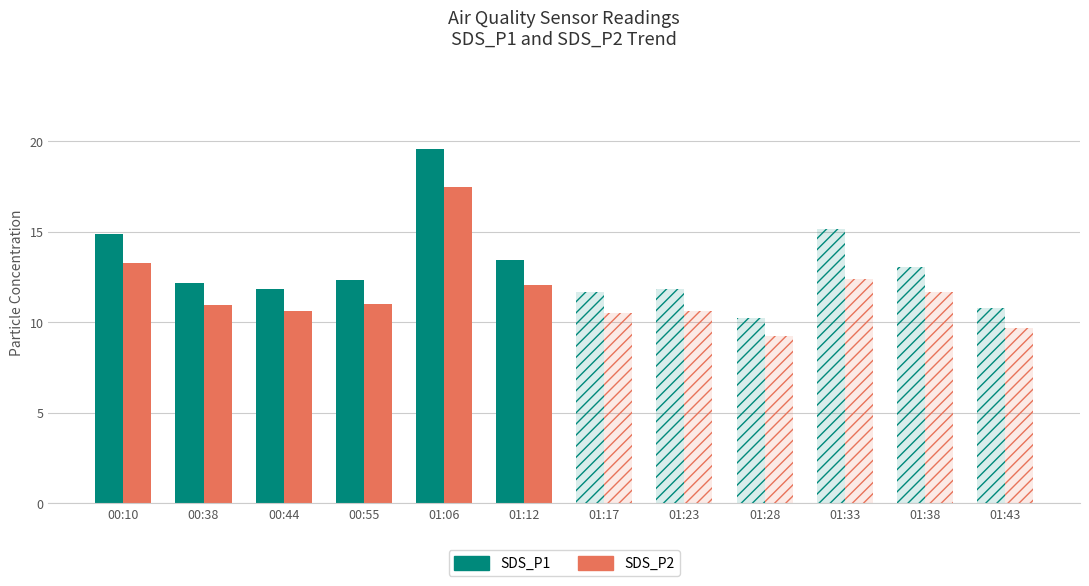

At 01:06, list the series in order from largest to smallest.

SDS_P1, SDS_P2